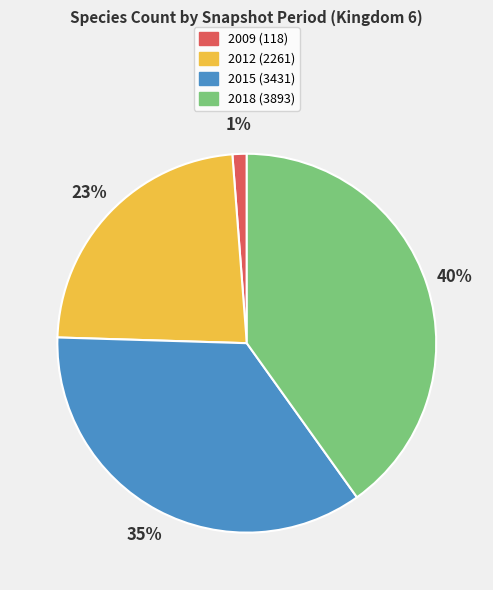

Combined, do 2009 (118) and 2018 (3893) account for over 50%?

No